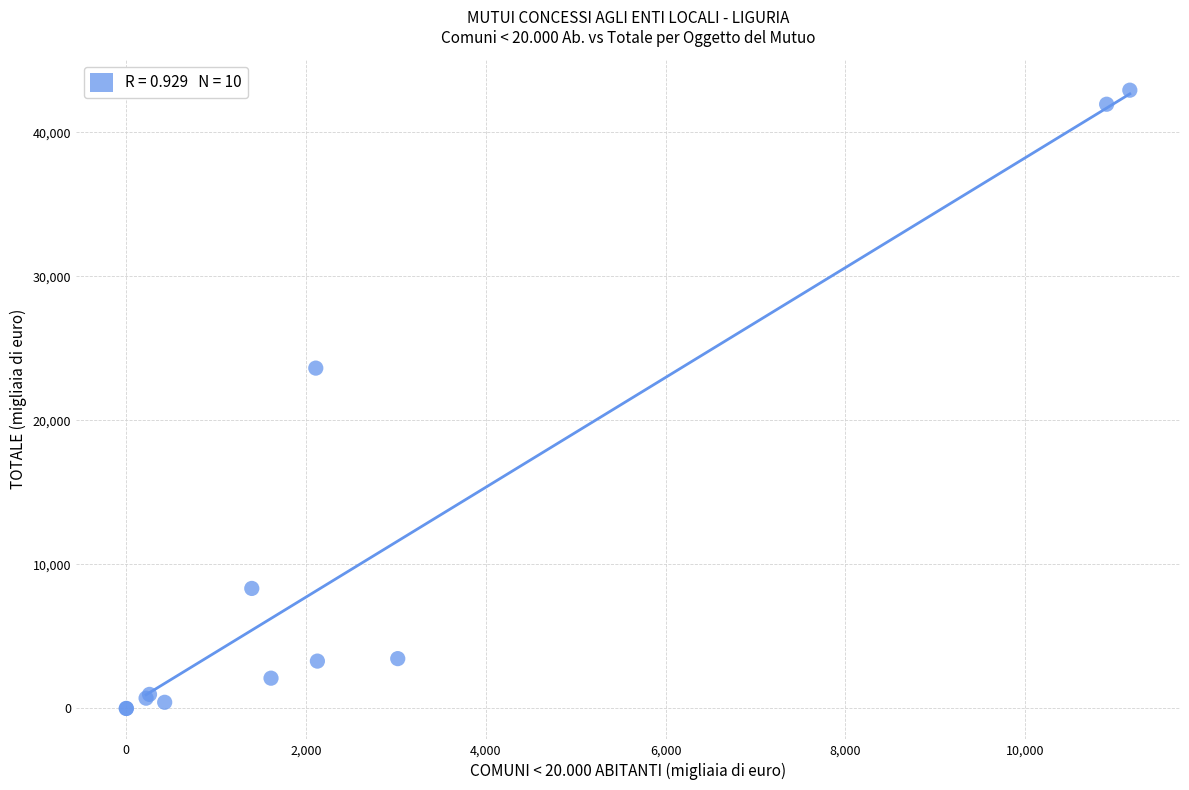

What Y value in the scatter plot is closest to 21468?

23635